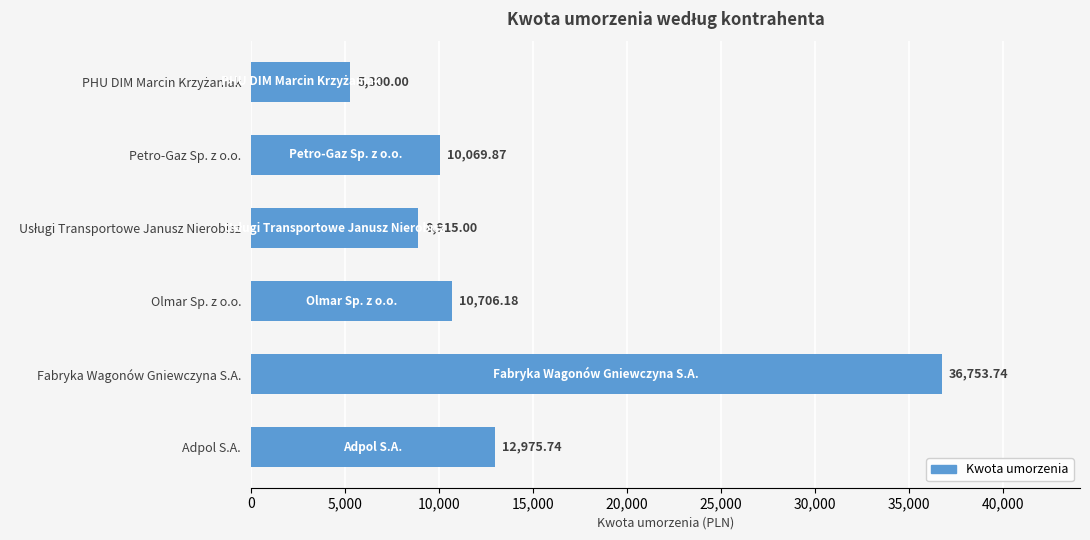

Between Petro-Gaz Sp. z o.o. and Fabryka Wagonów Gniewczyna S.A., which is larger?

Fabryka Wagonów Gniewczyna S.A.